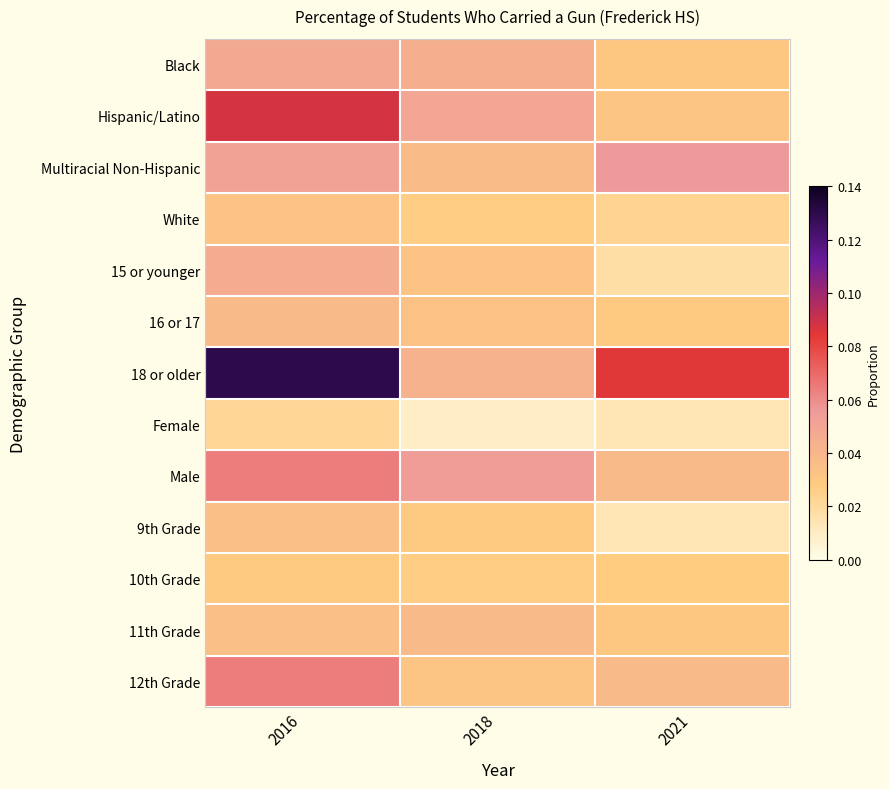

Which series has the largest total across all categories?

18 or older